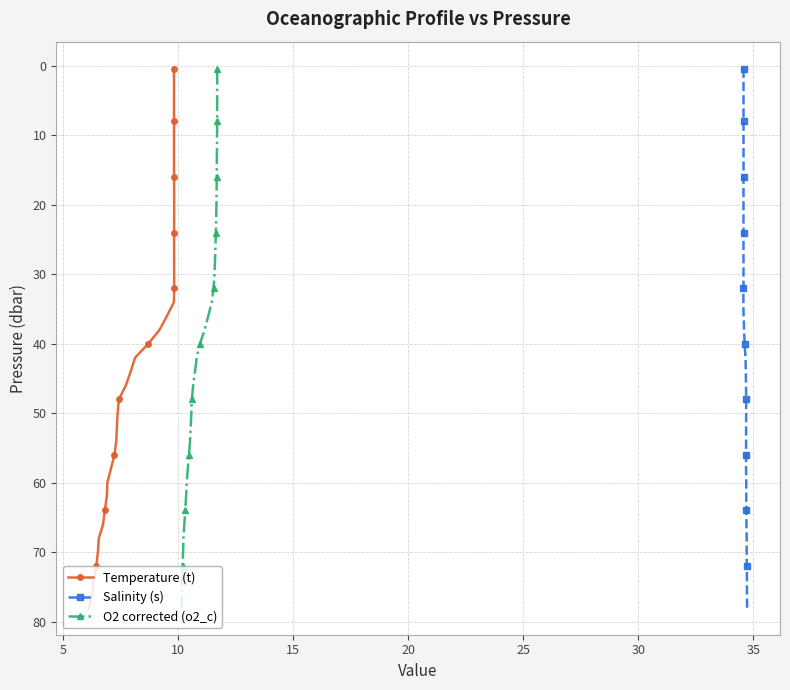

Is this an area chart (filled region under the line)?

No